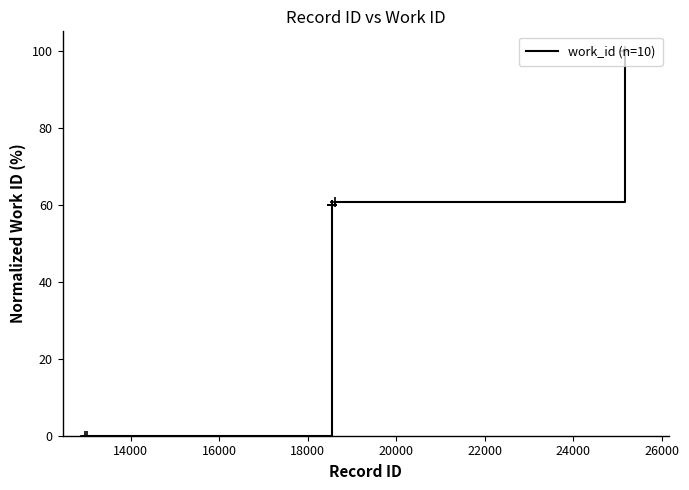

What is the difference between the maximum and minimum values?

100.0